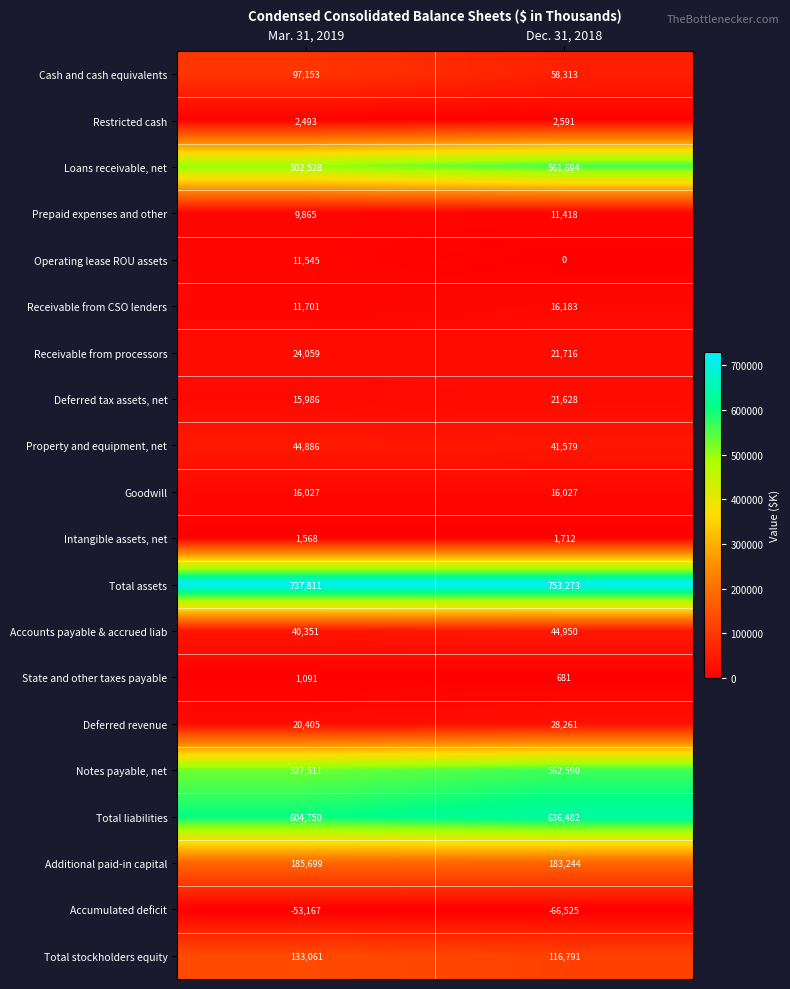

At how many categories does at least one series exceed 97942?

2